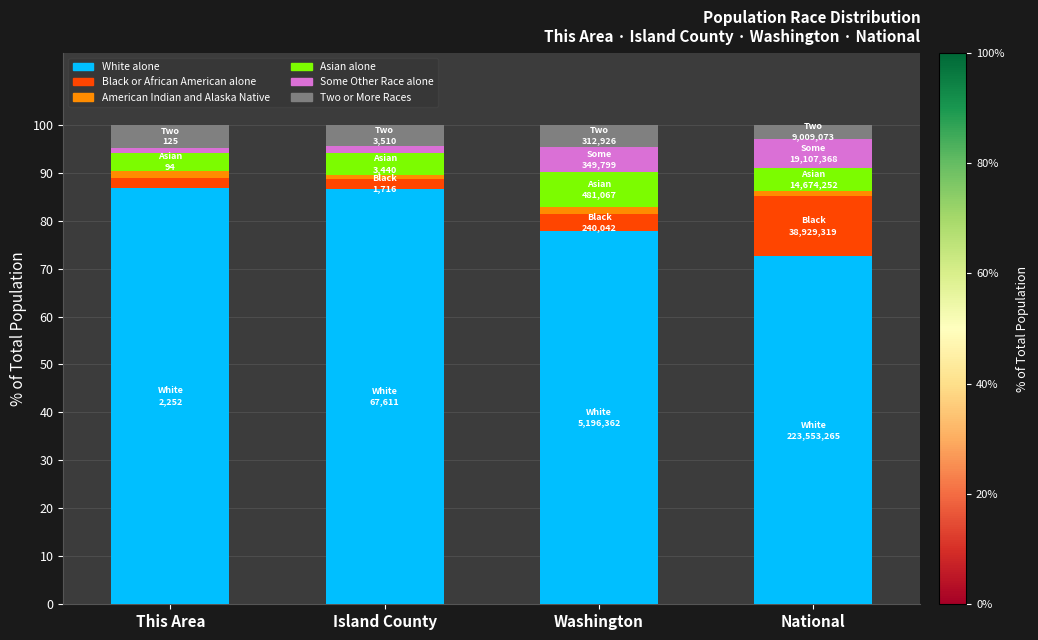

What is the maximum value for White alone?

86.8